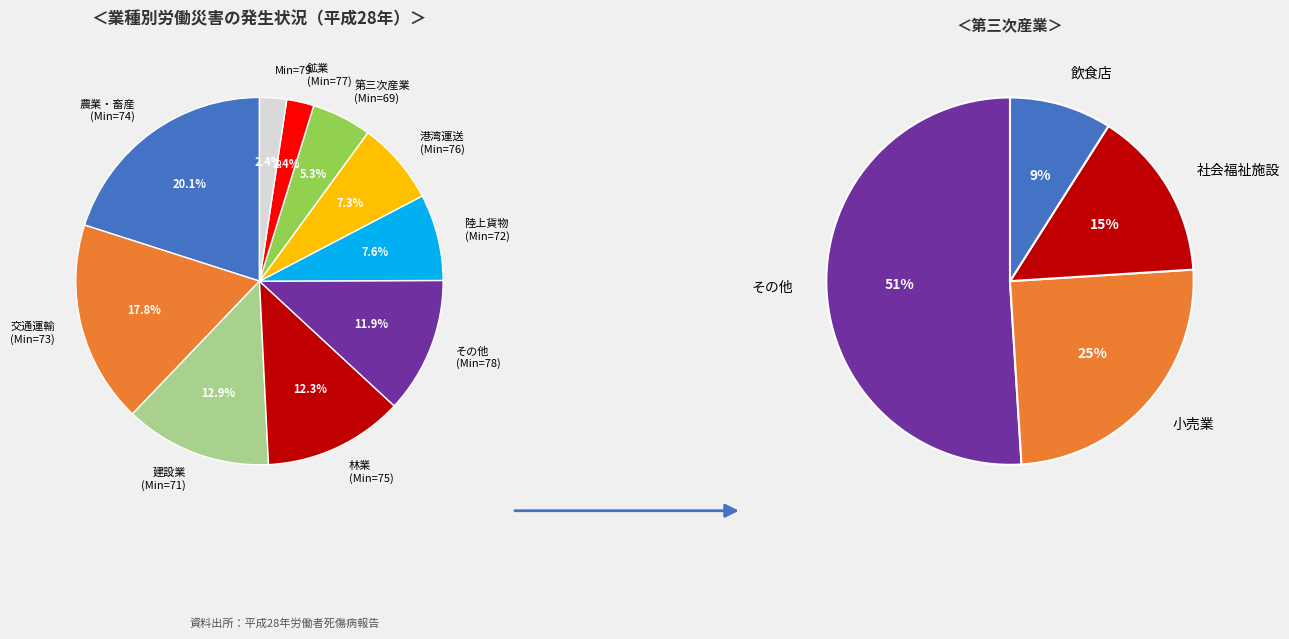

Is it true that 74 is 16% of the pie?

False